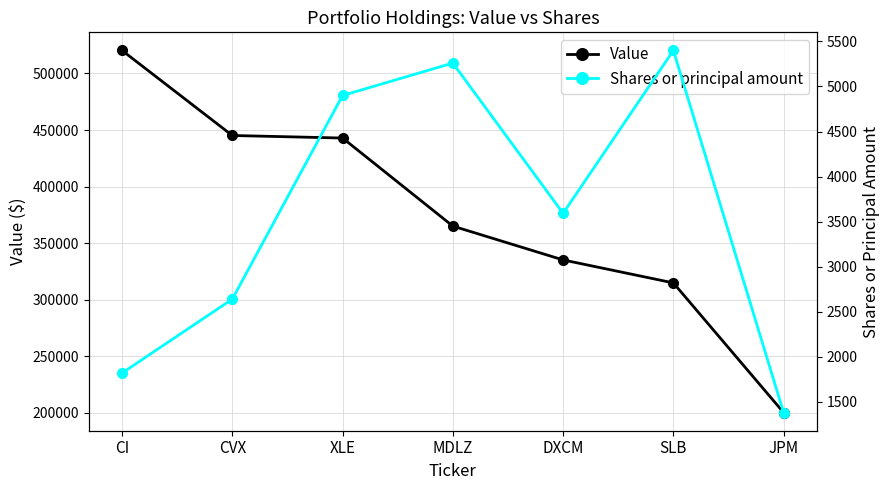

Rank the categories by Shares or principal amount value from lowest to highest.

JPM, CI, CVX, DXCM, XLE, MDLZ, SLB